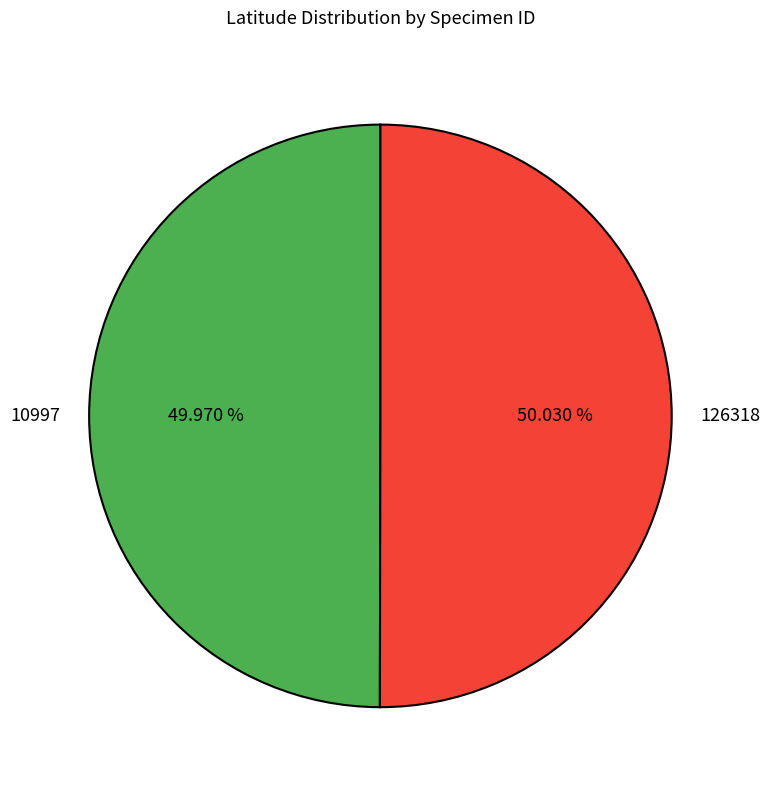

To the nearest percent, what percentage of the pie is 126318?

50%